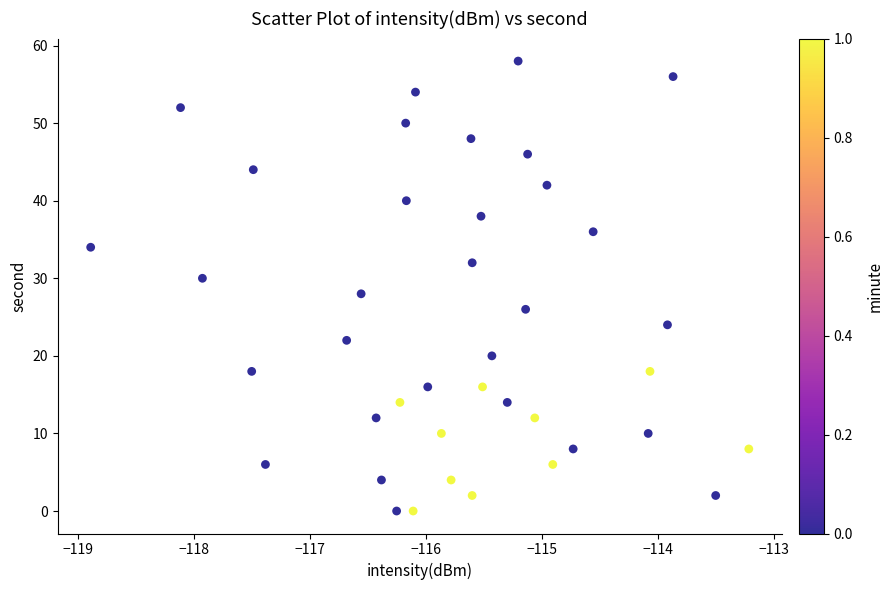

What is the range of Y values (max minus min)?

58